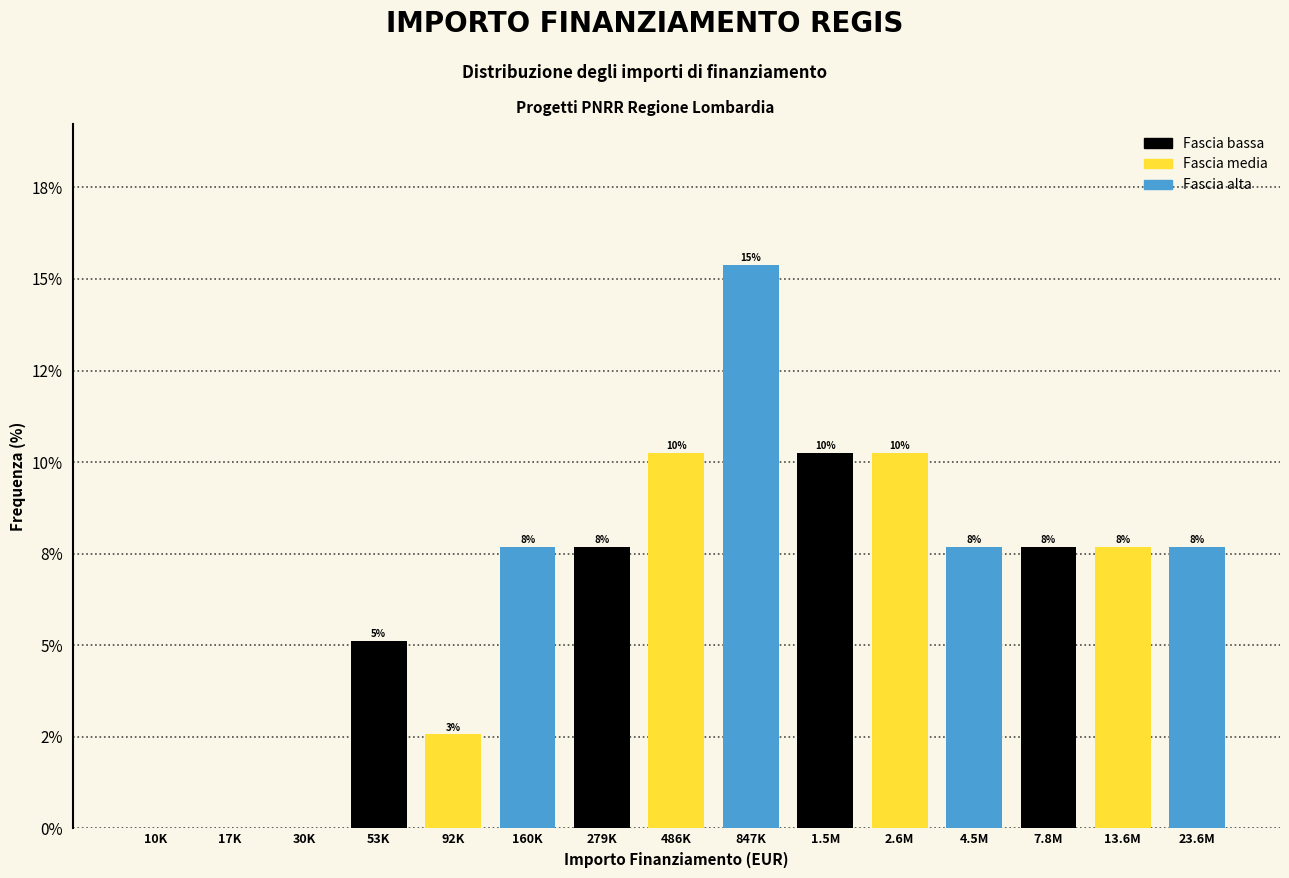

Are the bars horizontal?

No